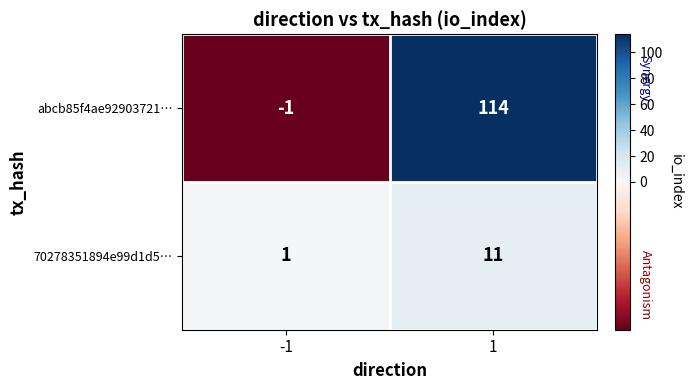

What is the sum of all abcb85f4ae92903721… values?

113